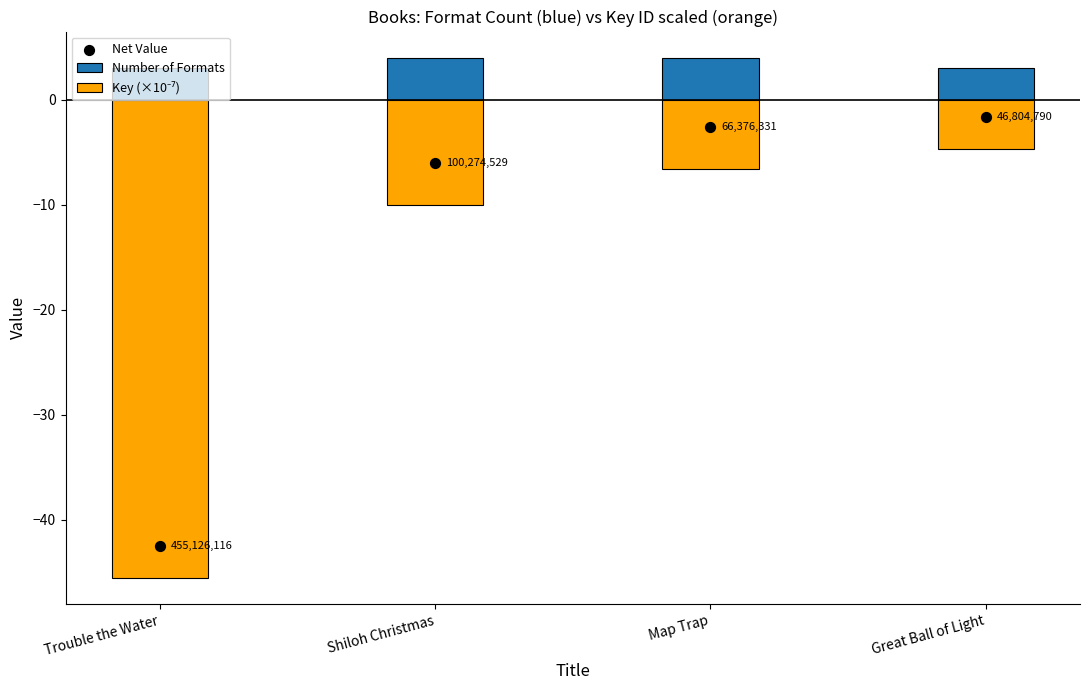

What is the total value across all series at Map Trap?

-5.3